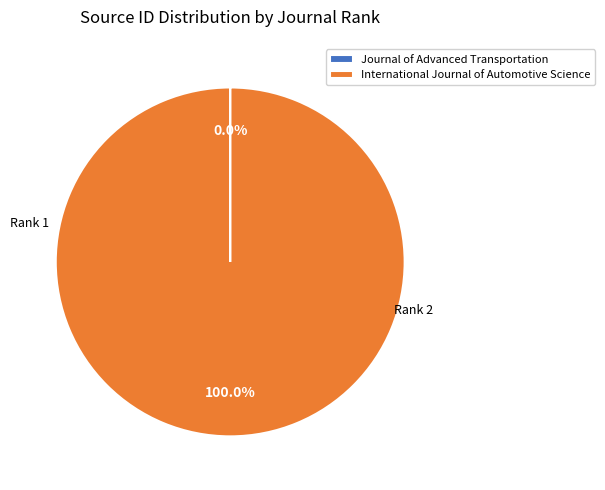

Which category has the biggest portion of the pie?

International Journal of Automotive Science